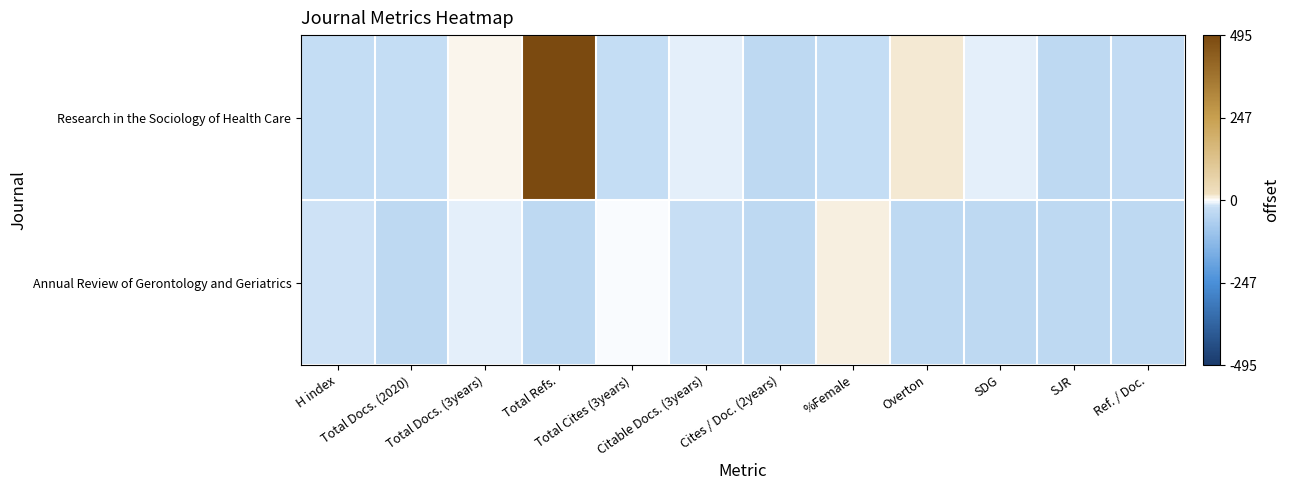

Which category has the lowest value across all series?

Cites / Doc. (2years)